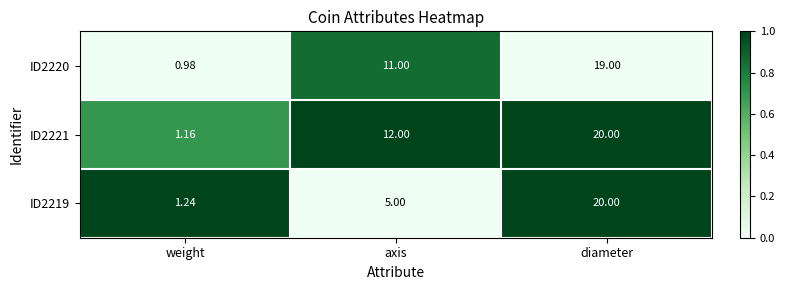

Which category has the lowest value across all series?

weight